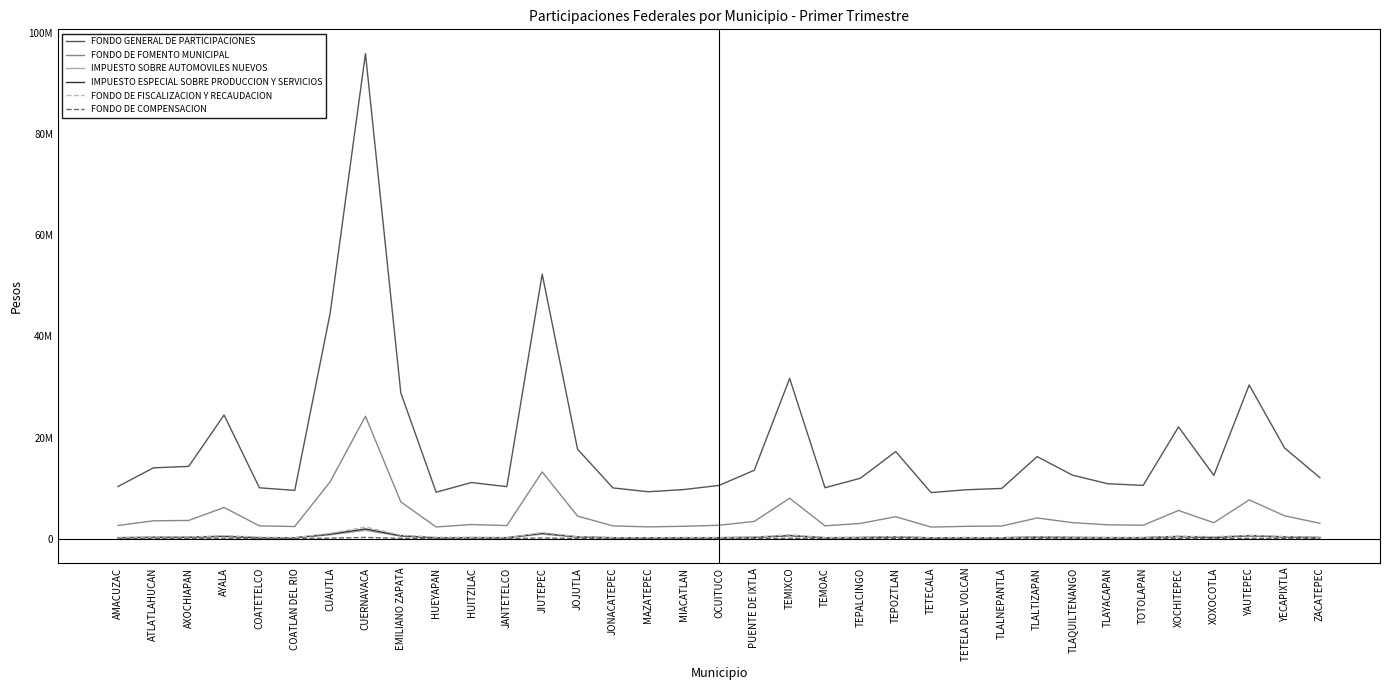

Does the chart have visible grid lines?

No